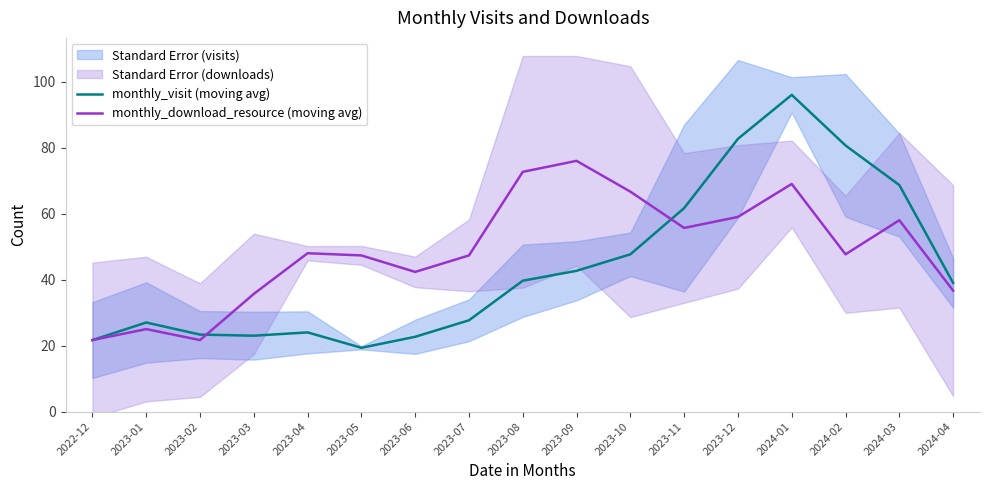

The monthly_download_resource (moving avg) series shows 25.0 at 2023-01. True or false?

True